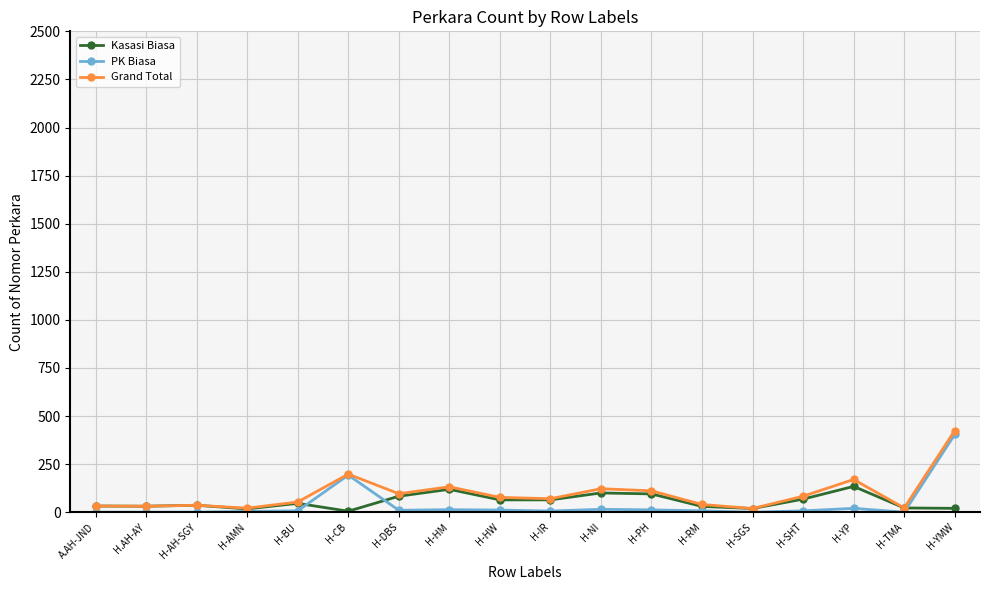

Is the value of PK Biasa at H-HM greater than the value of Kasasi Biasa at H-PH?

No